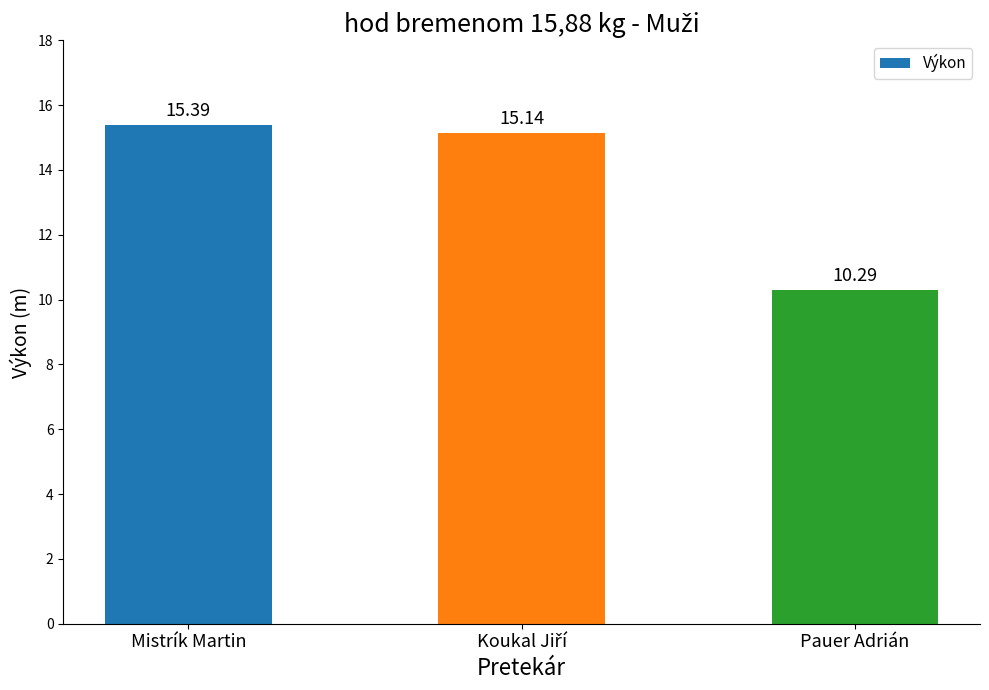

What is the sum of all values?

40.8